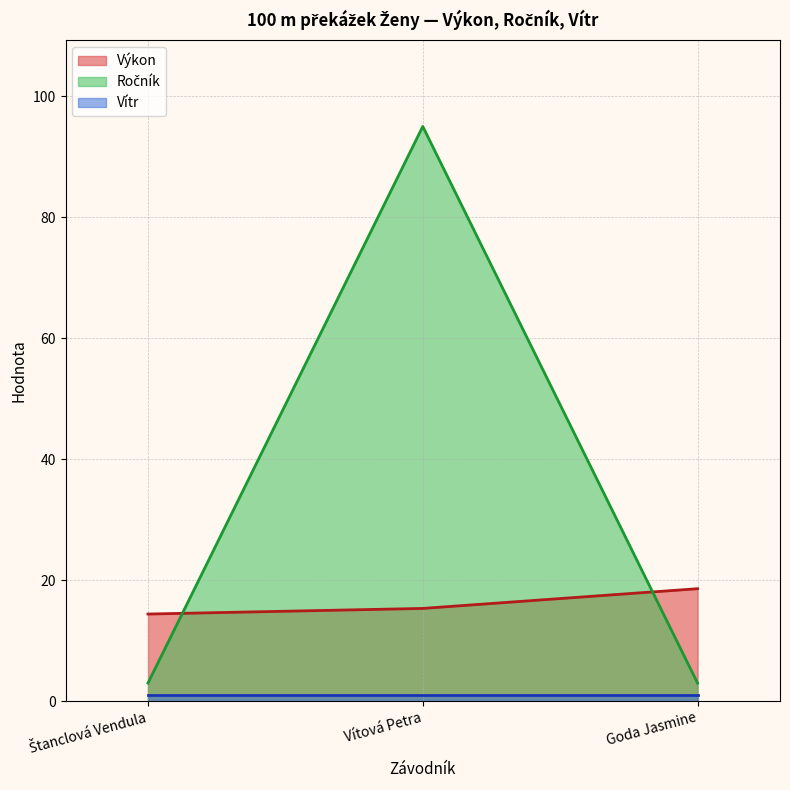

What is the highest value of the Výkon series?

18.6